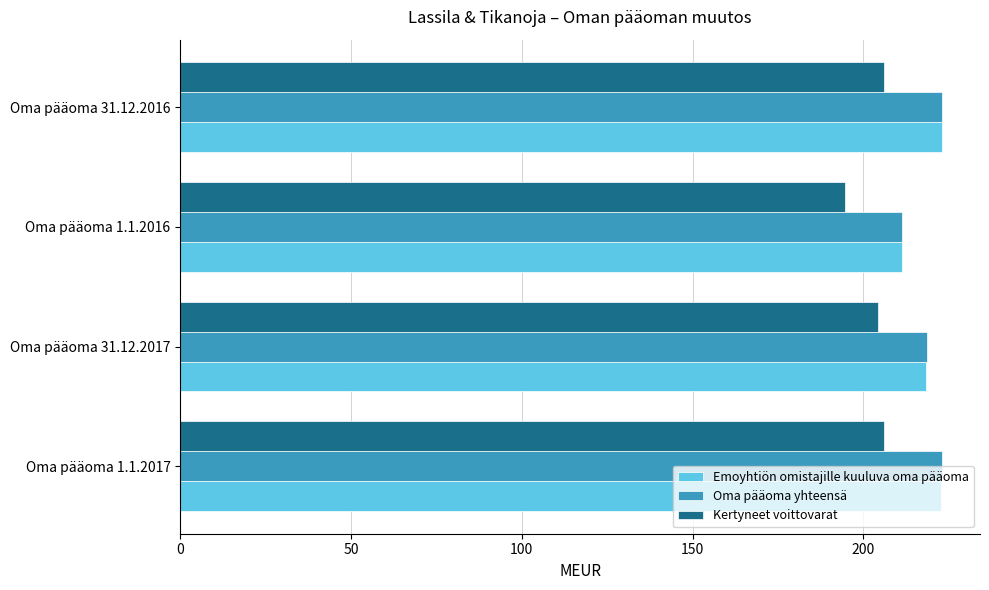

What is the minimum value for Emoyhtiön omistajille kuuluva oma pääoma?

211.2